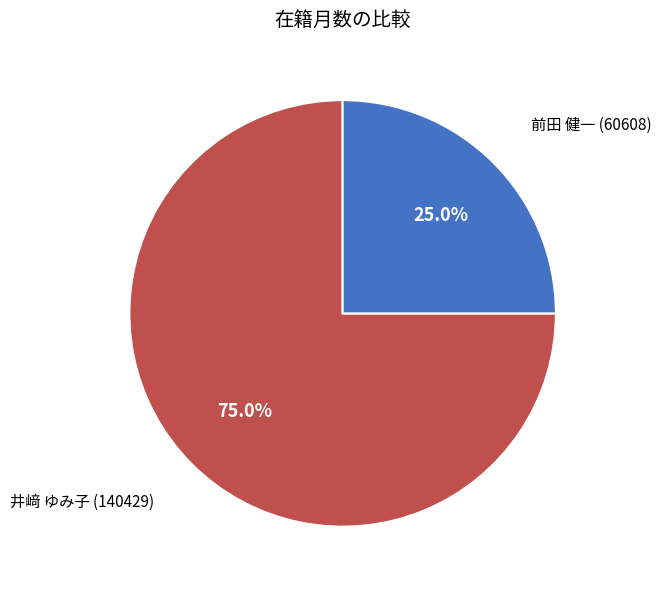

How many slices are in this pie chart?

2